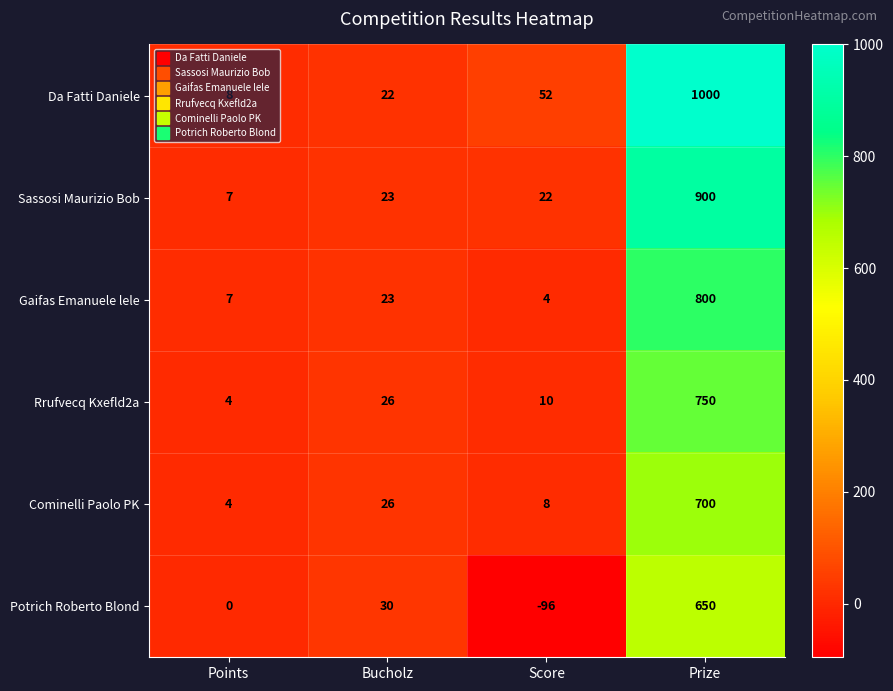

Which series has the largest total across all categories?

Da Fatti Daniele